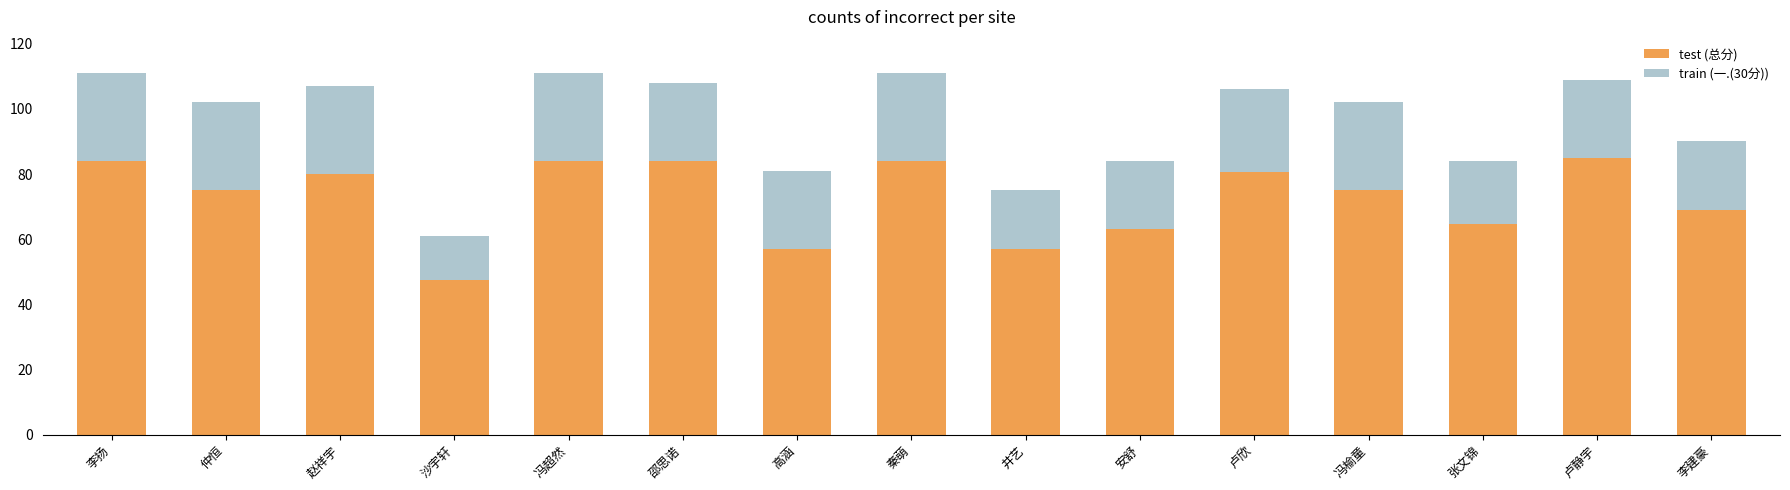

What is the average value of the test (总分) series?

72.6